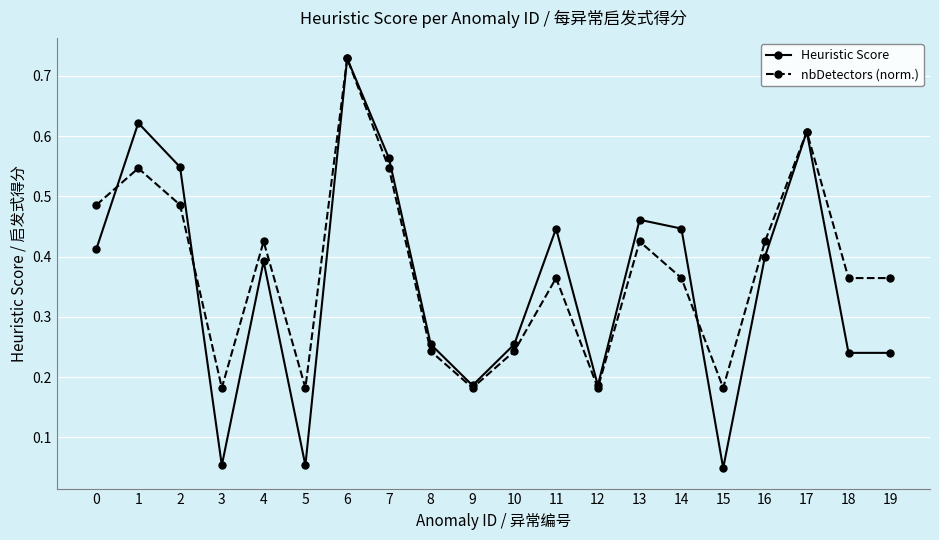

Rank the series by their average value, from lowest to highest.

Heuristic Score, nbDetectors (norm.)